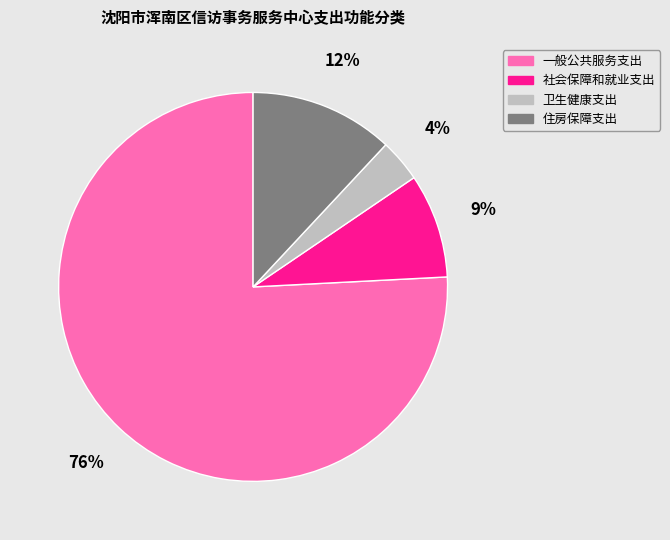

To the nearest percent, what is the average slice percentage?

25%